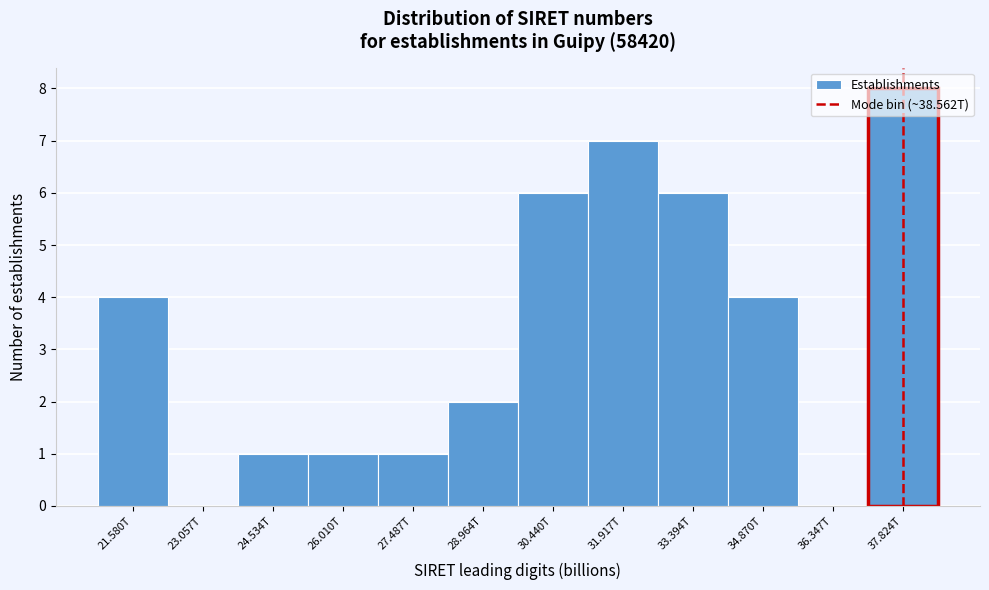

At which category does the chart reach its peak across all series?

37.824T